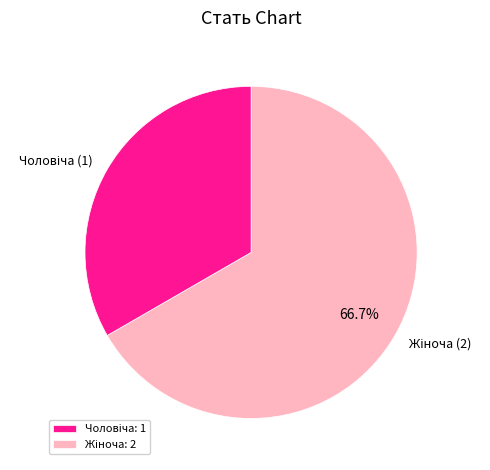

Which category accounts for the majority?

Жіноча